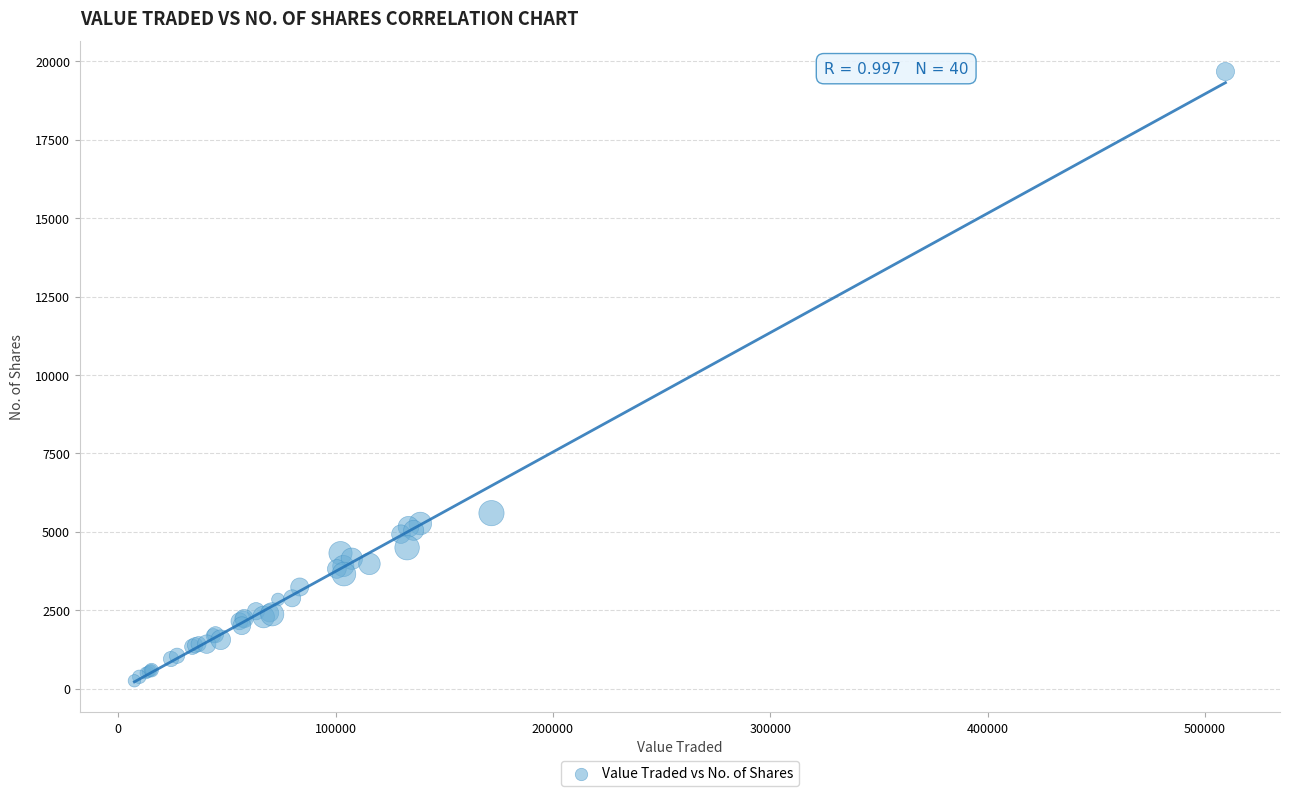

What Y value in the scatter plot is closest to 9963?

5596